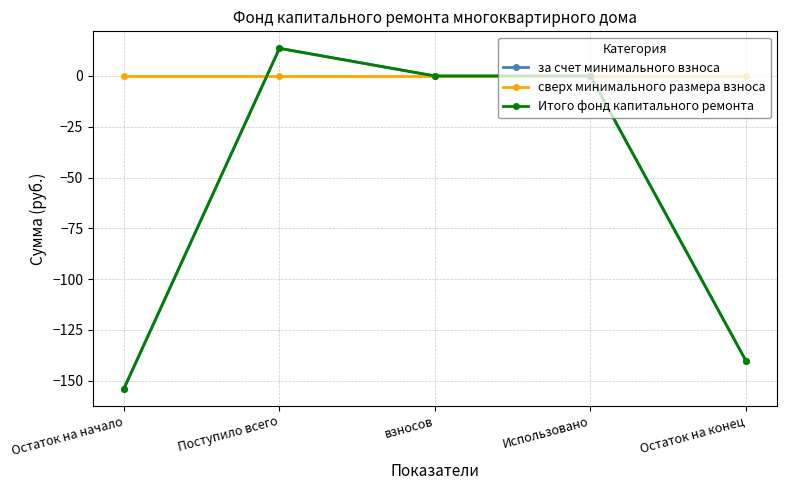

What is the sum of all Итого фонд капитального ремонта values?

-280.5